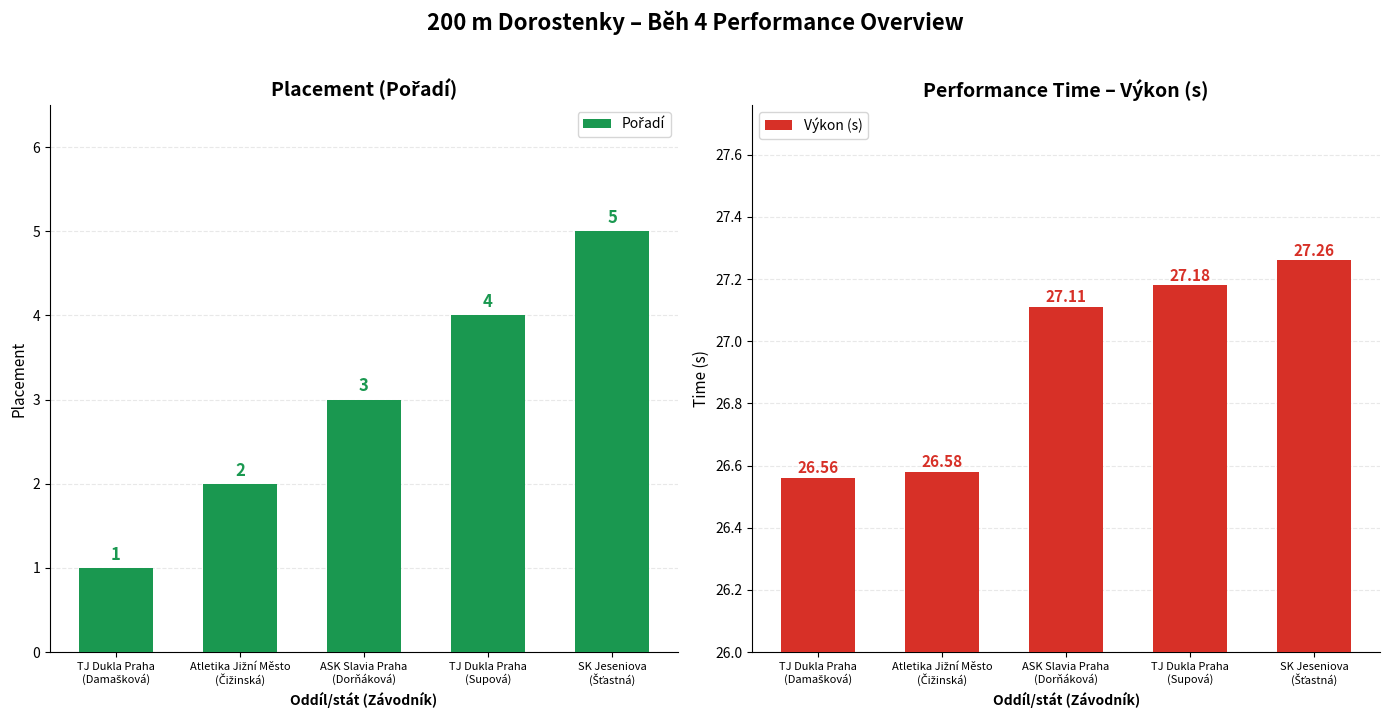

What is the smallest value displayed?

1.0